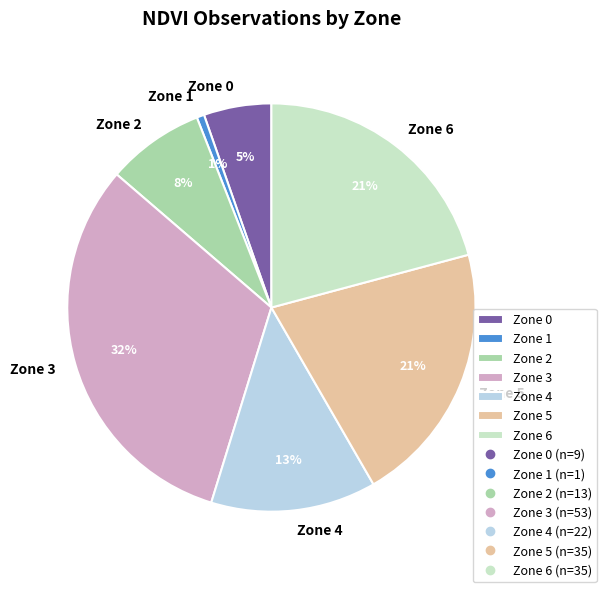

What is the largest slice in the pie chart?

Zone 3